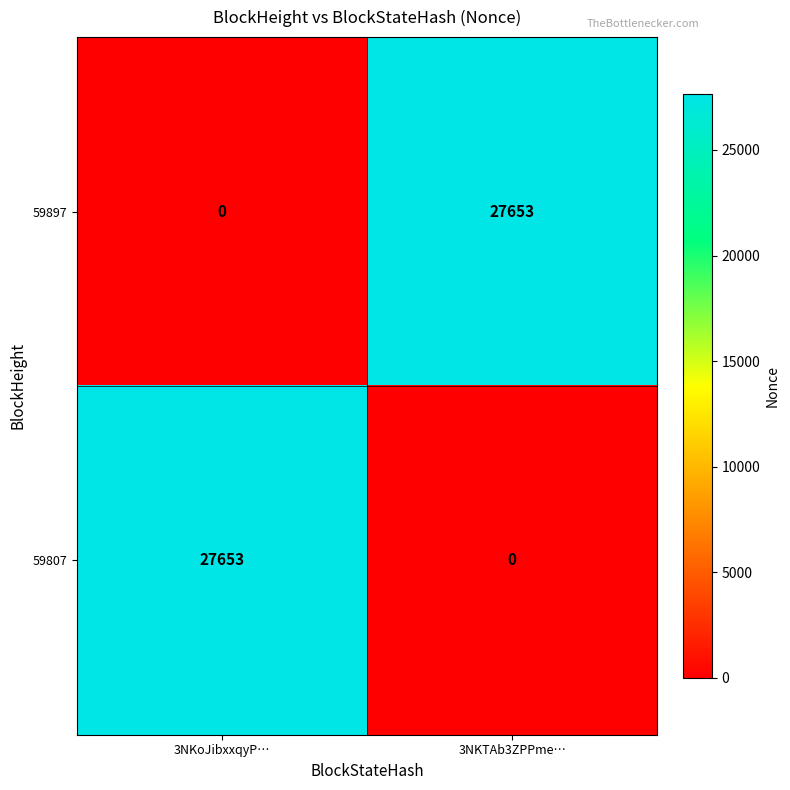

What is the total value across all series at 3NKTAb3ZPPme…?

27653